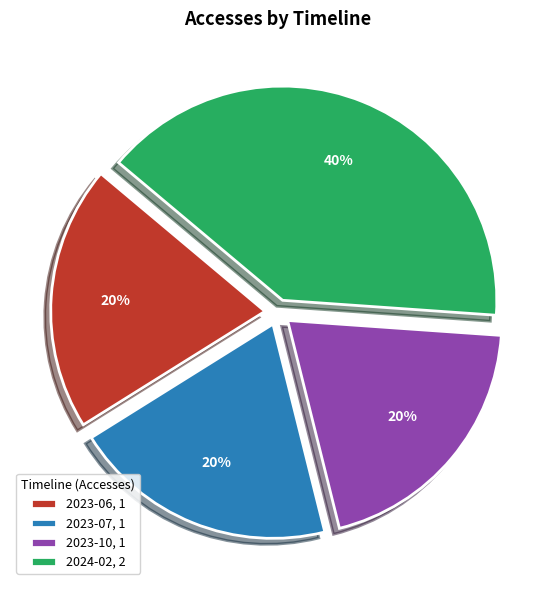

The 2023-07 slice represents 7% of the pie. True or false?

False